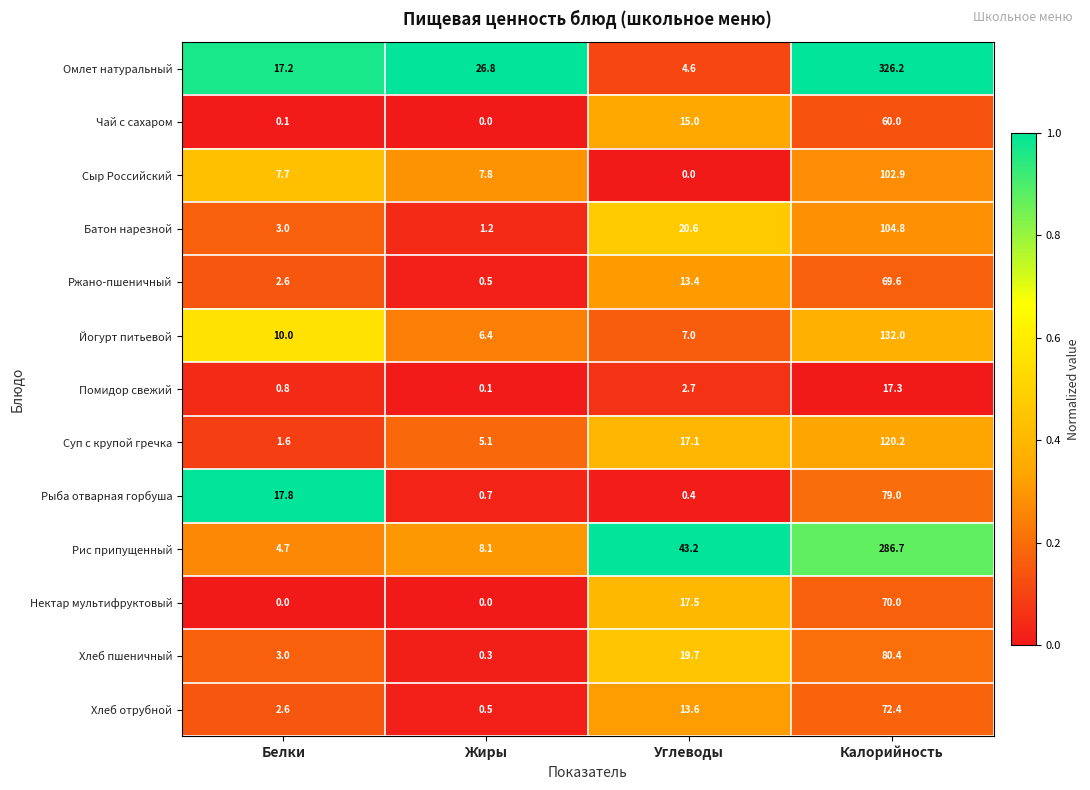

Is it true that Ржано-пшеничный equals 106.7 at Калорийность?

False